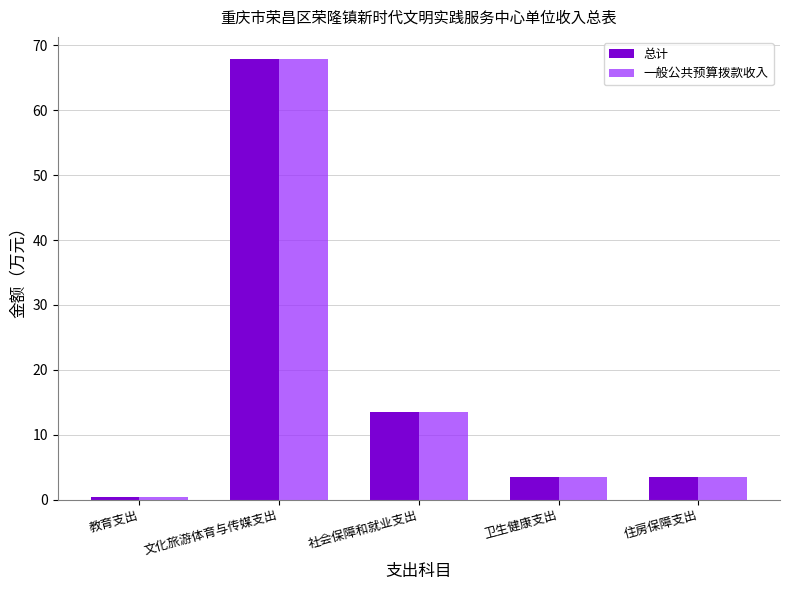

Where does the 总计 series first go above 3?

文化旅游体育与传媒支出